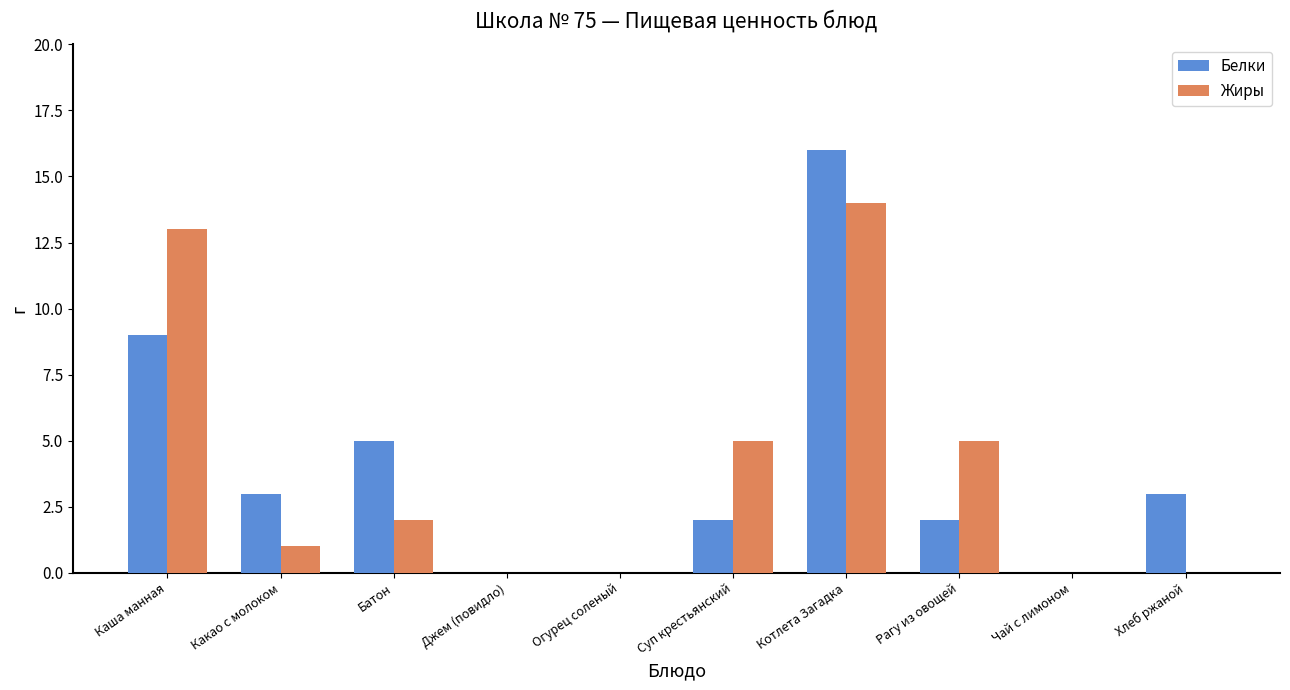

Reading left to right, transcribe all the data shown in this chart.

Белки: 9	3	5	0	0	2	16	2	0	3
Жиры: 13	1	2	0	0	5	14	5	0	0